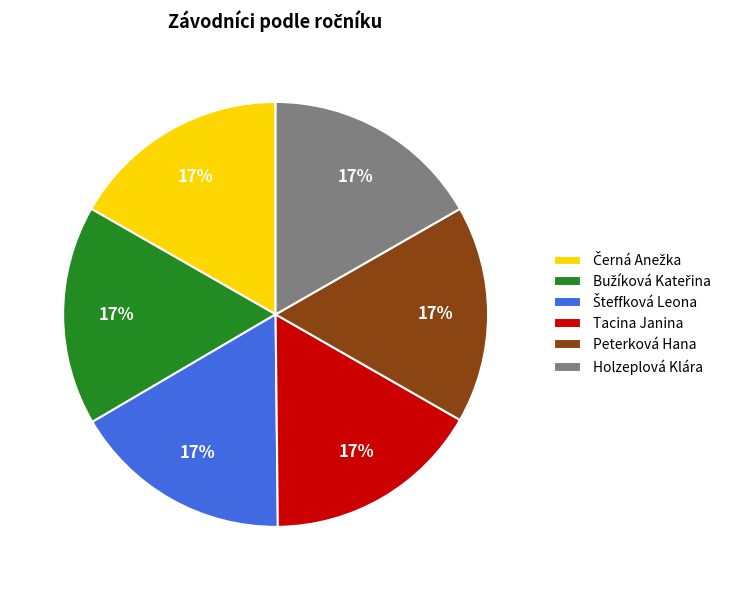

Is it true that Peterková Hana is 17% of the pie?

True